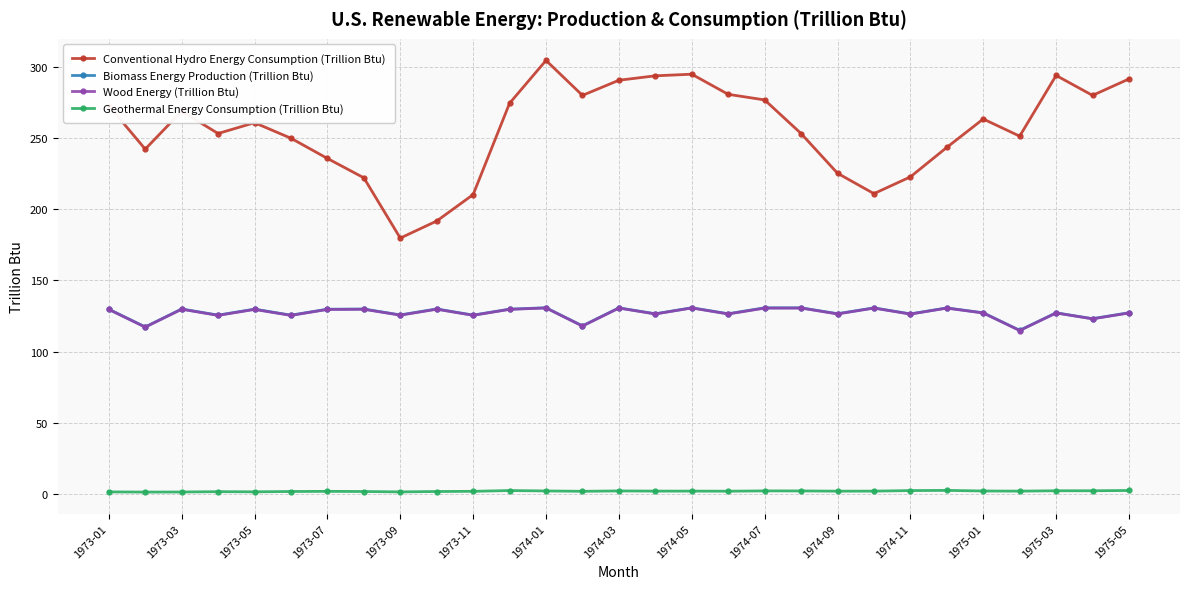

Which series has the widest spread of values?

Conventional Hydro Energy Consumption (Trillion Btu)